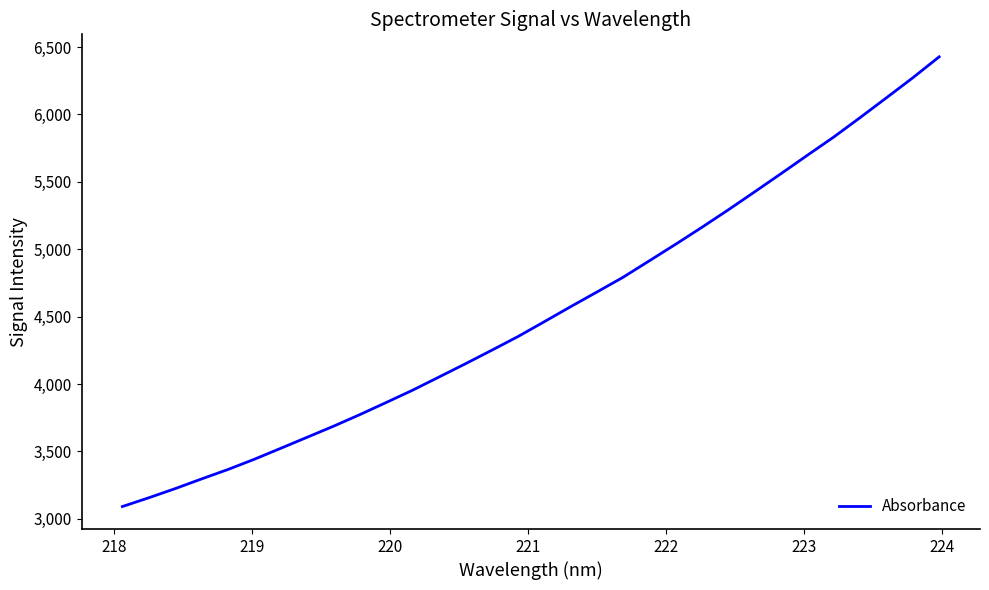

What is the greatest value displayed?

6427.1